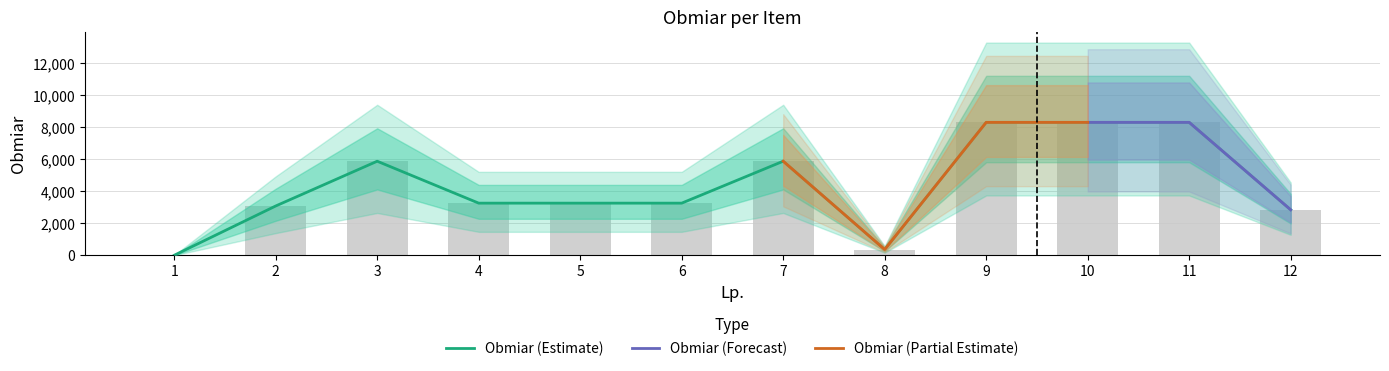

What is the value of the 6th bar from the left?

3256.0